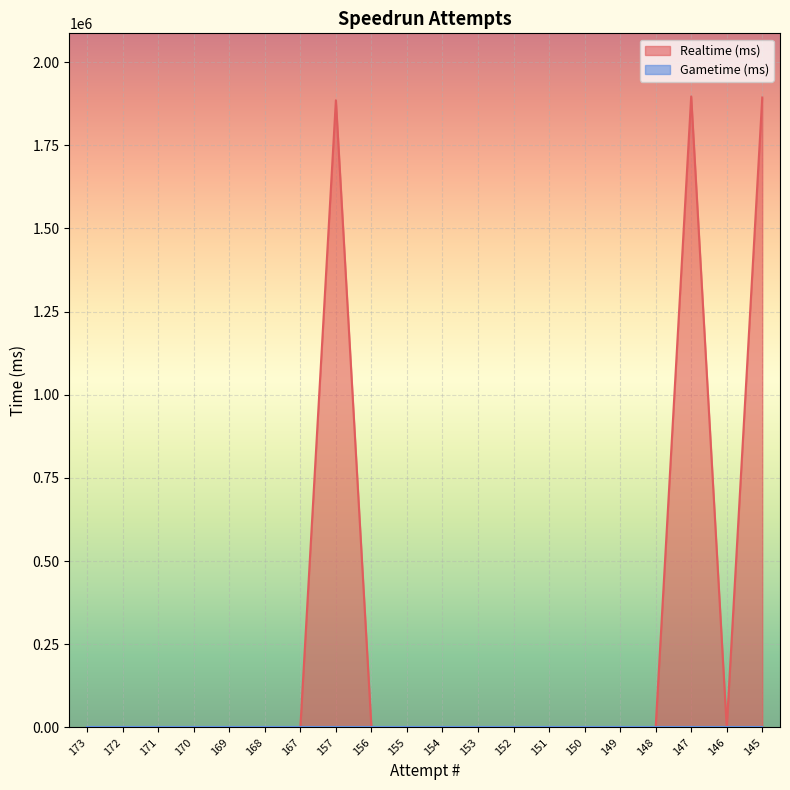

How many interior local peaks (higher than both neighbors) does the data have?

2